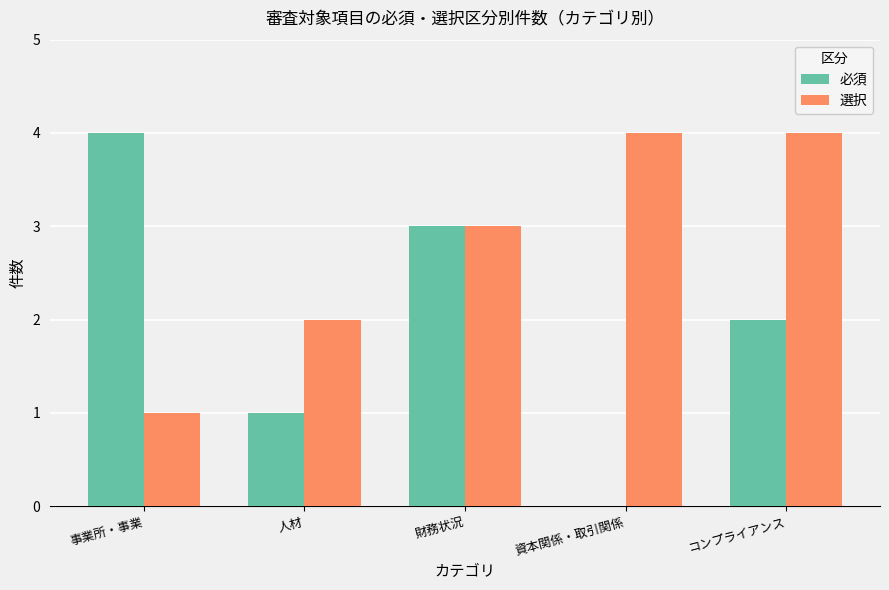

Reading left to right, transcribe all the data shown in this chart.

必須: 4	1	3	0	2
選択: 1	2	3	4	4